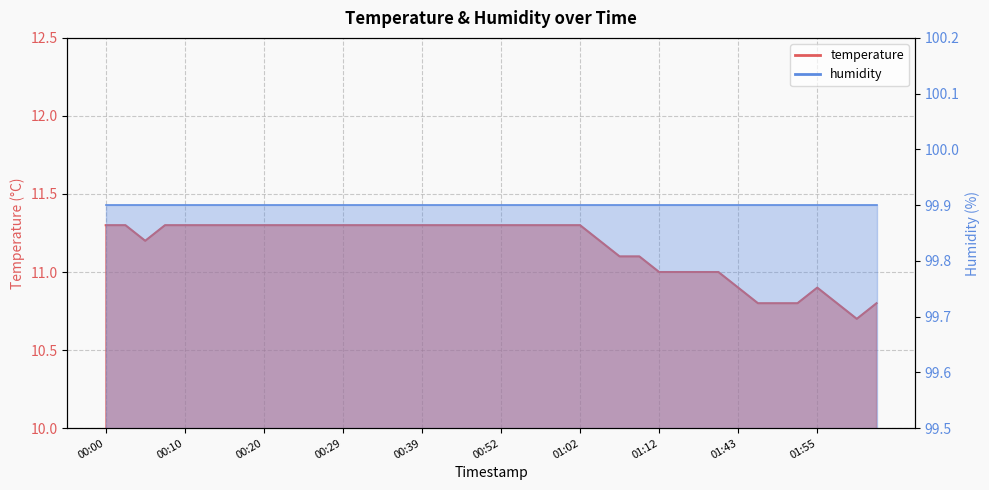

True or false: the data has more than 2 interior local peaks.

False